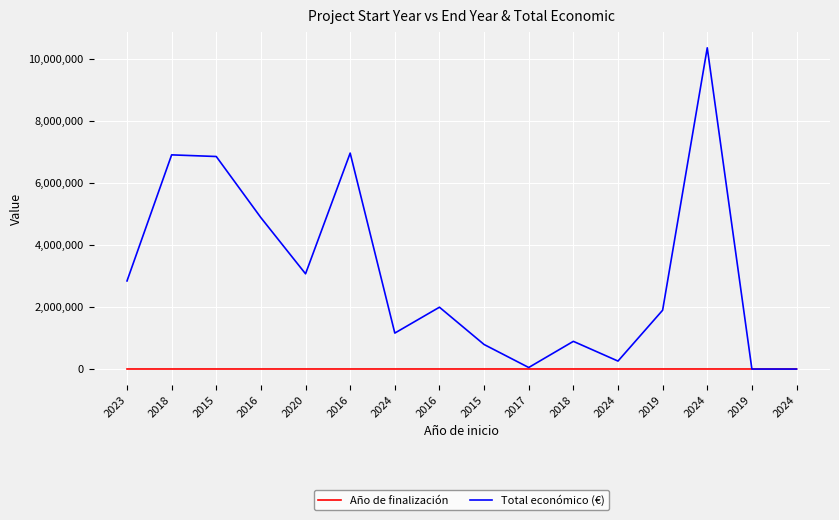

What are all the series names shown in the legend?

Año de finalización, Total económico (€)